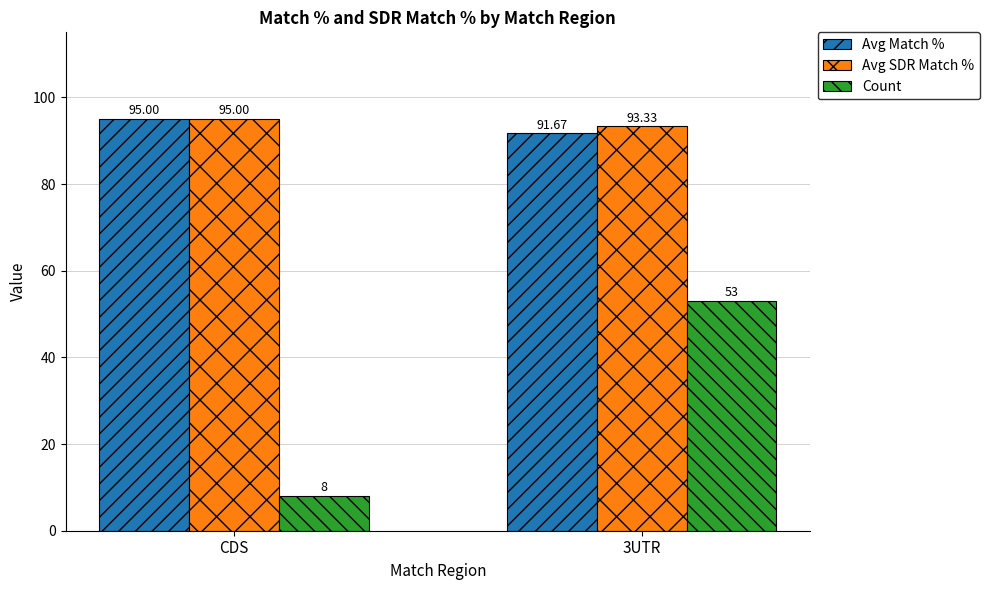

Which series changed the most between CDS and 3UTR?

Count